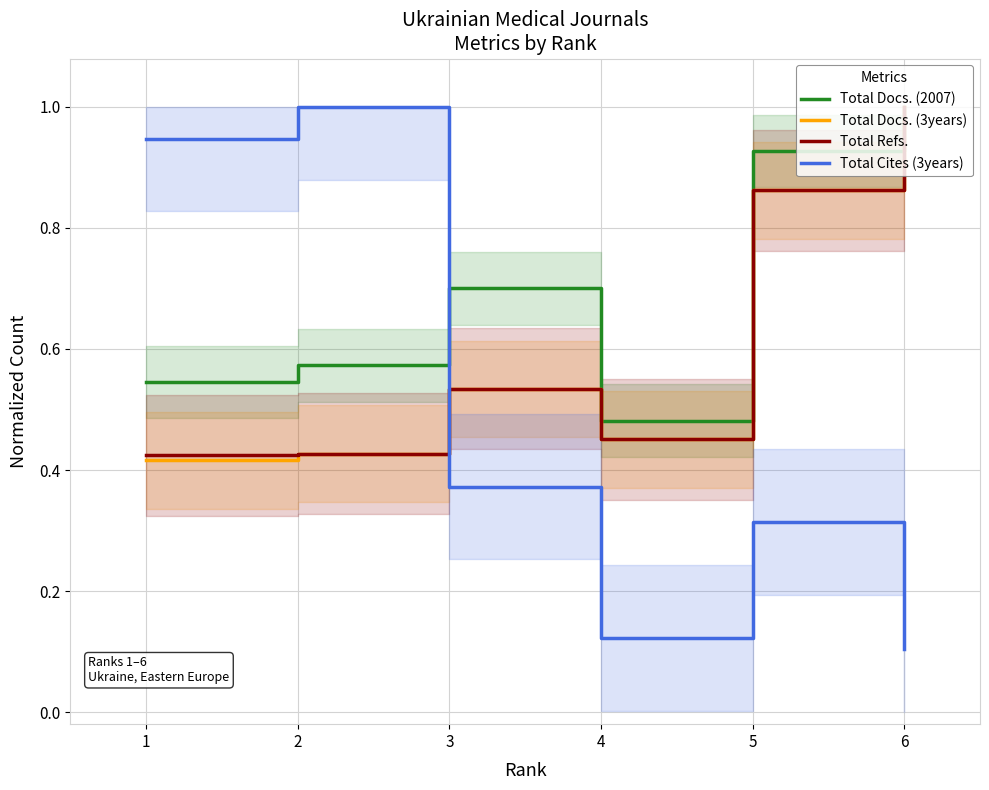

True or false: Total Refs. has a value of 0.2 at 1.

False